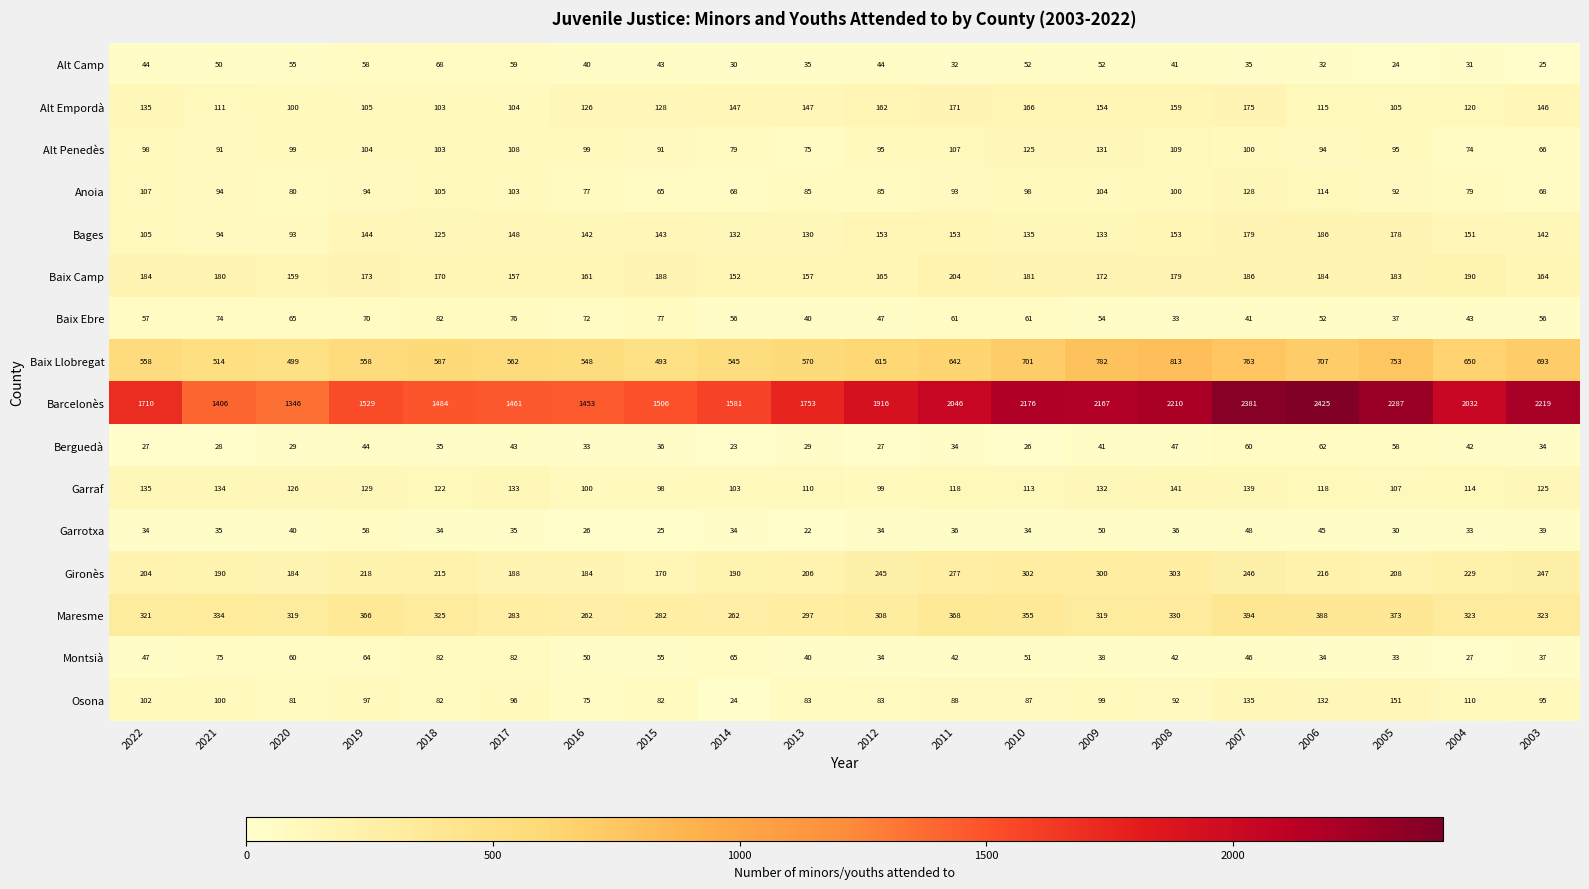

What is the sum of the Barcelonès values at 2005 and 2011?

4333